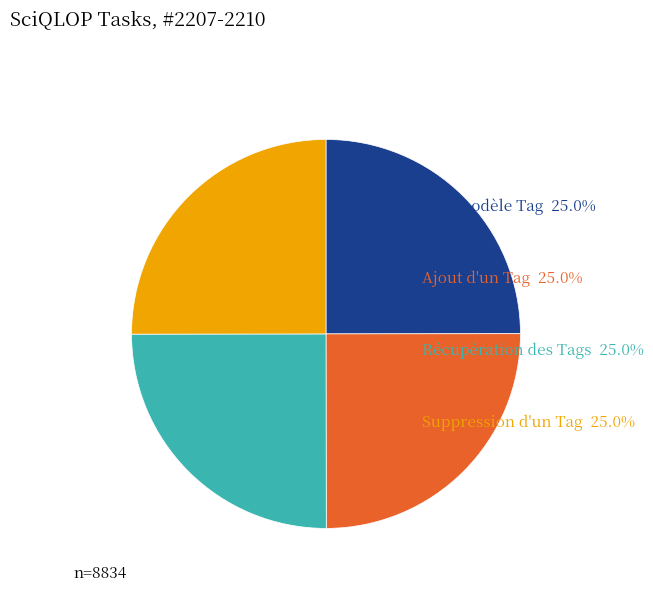

Which category has the biggest portion of the pie?

Suppression d'un Tag